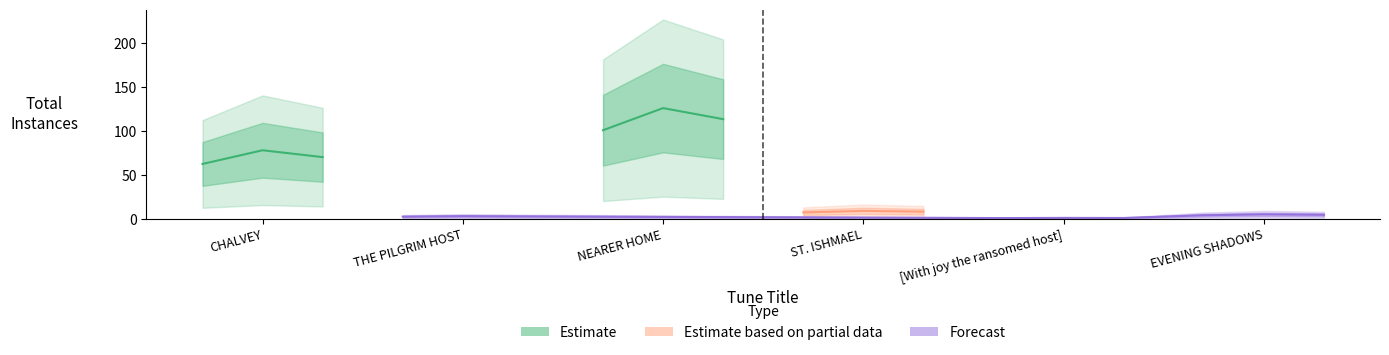

What is the change in value from ST. ISHMAEL to [With joy the ransomed host]?

-8